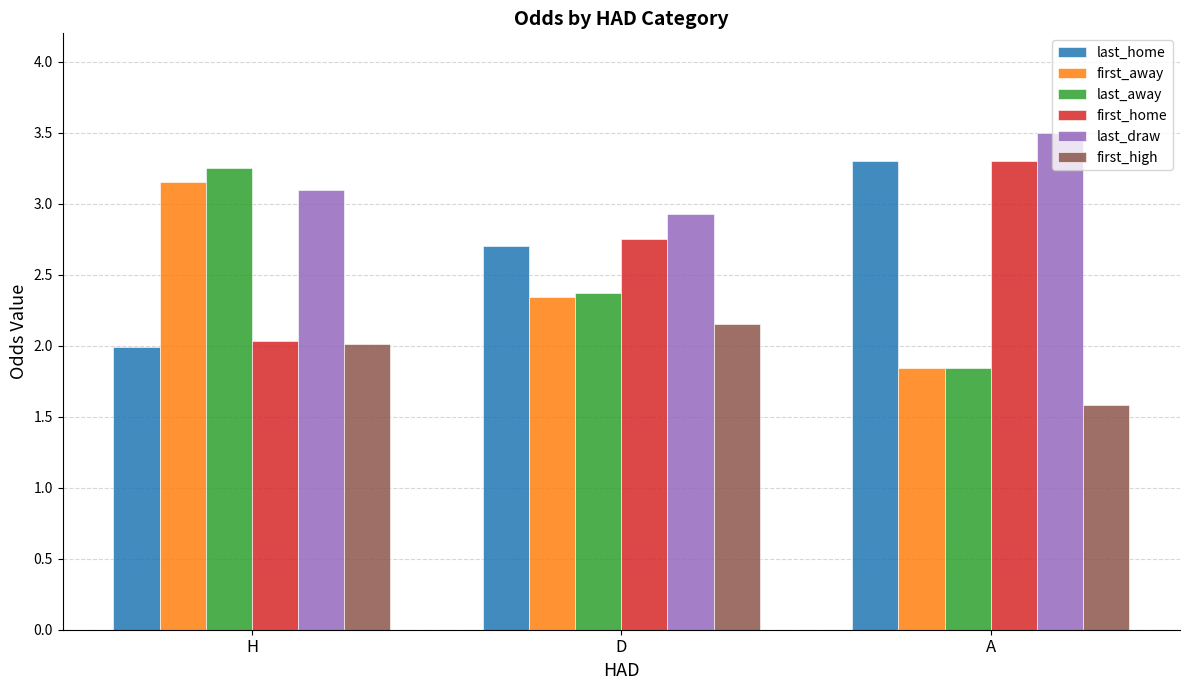

What is the highest value of the last_draw series?

3.5